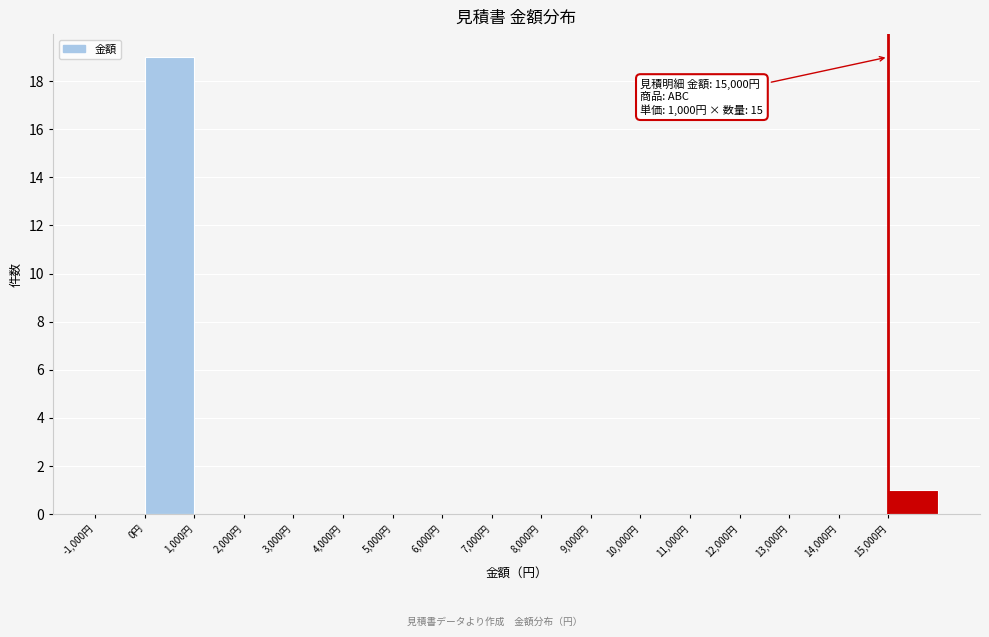

Which range on the x-axis has the tallest bar?

0 to 1000